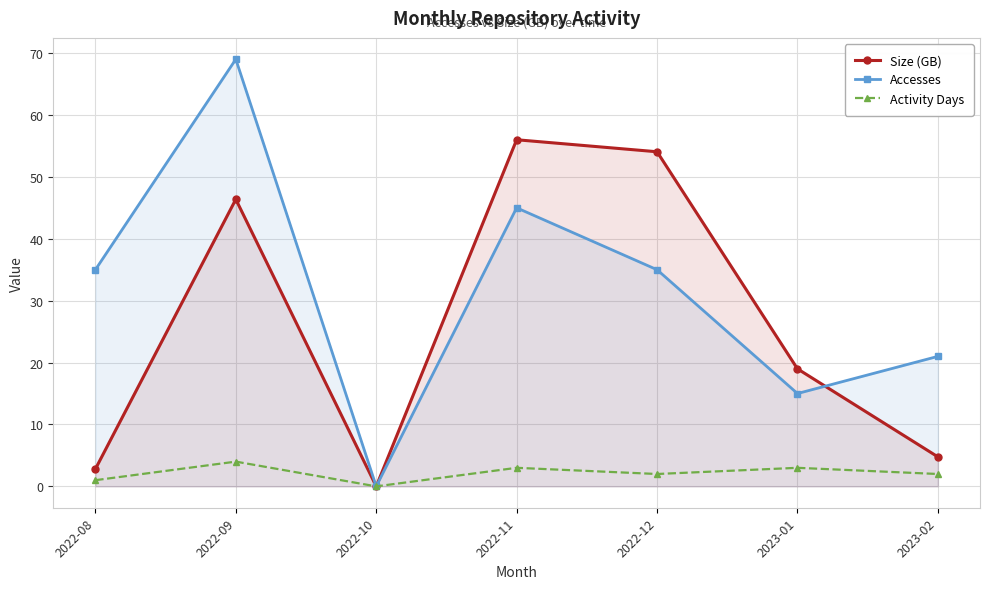

Reading left to right, what are all the values shown in this chart?

Size (GB): 2.8	46.4	0.0	56.0	54.1	19.0	4.8
Accesses: 35.0	69.0	0.0	45.0	35.0	15.0	21.0
Activity Days: 1.0	4.0	0.0	3.0	2.0	3.0	2.0